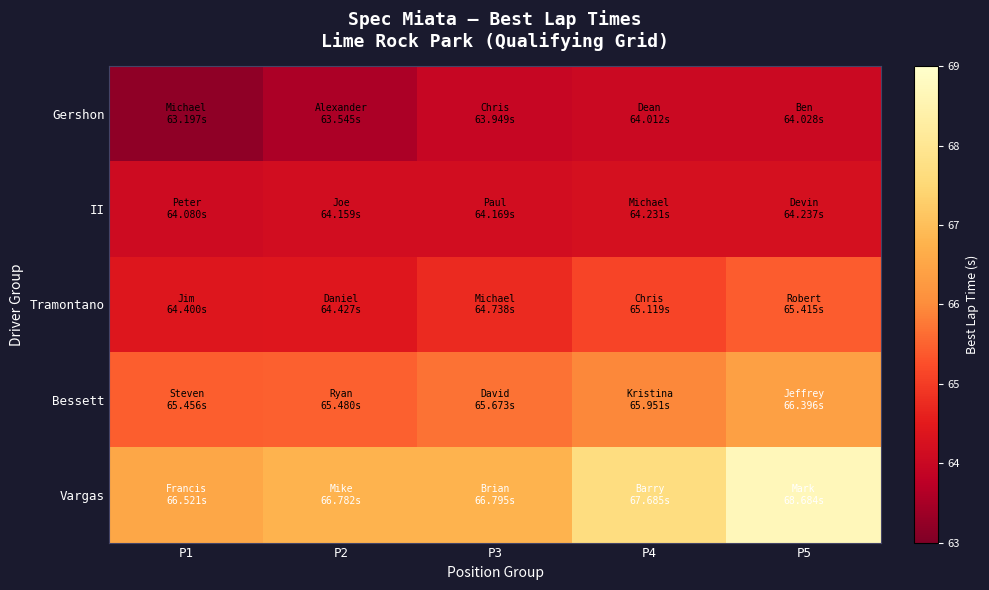

At which category is the sum across all series the highest?

P5